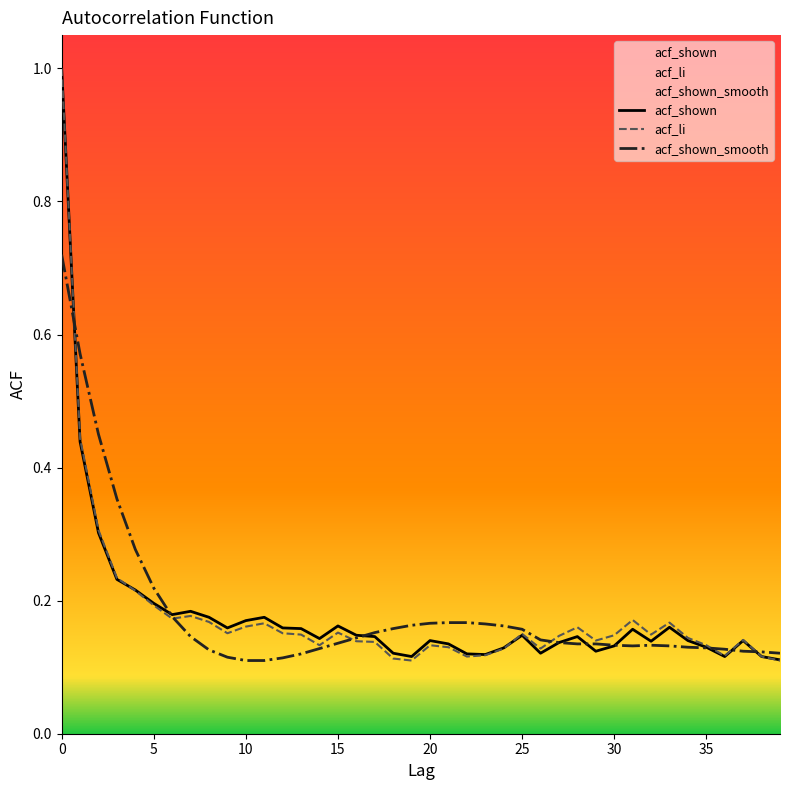

Which series ends up on top after the final intersection of acf_li and acf_shown?

acf_li